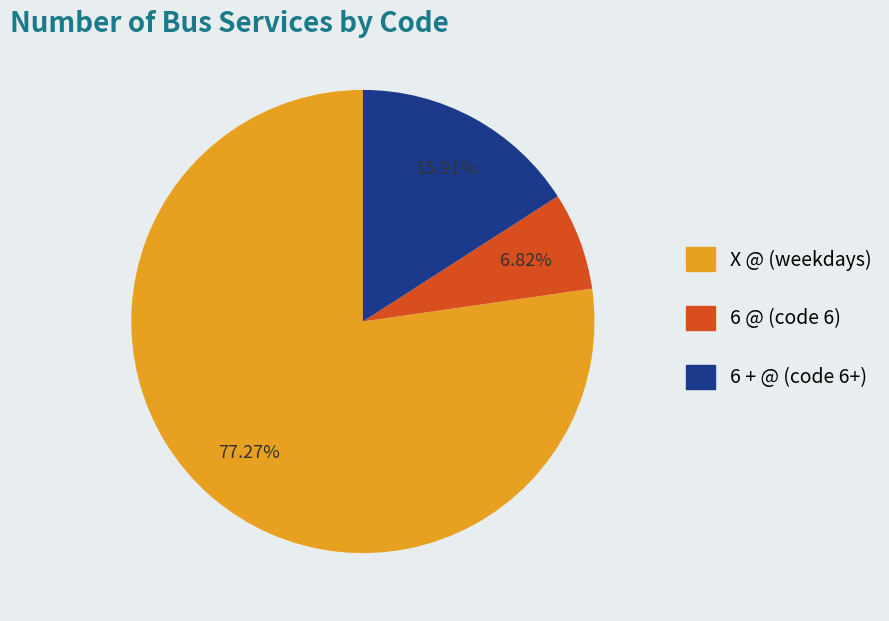

To the nearest percent, what percentage of the pie is 6 + @?

16%